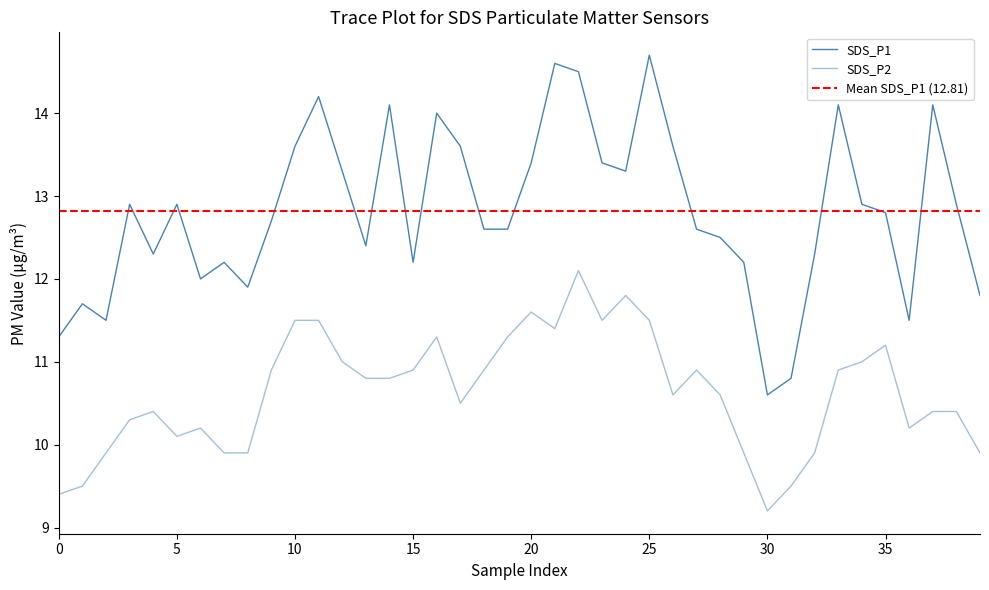

What are all the series names shown in the legend?

SDS_P1, SDS_P2